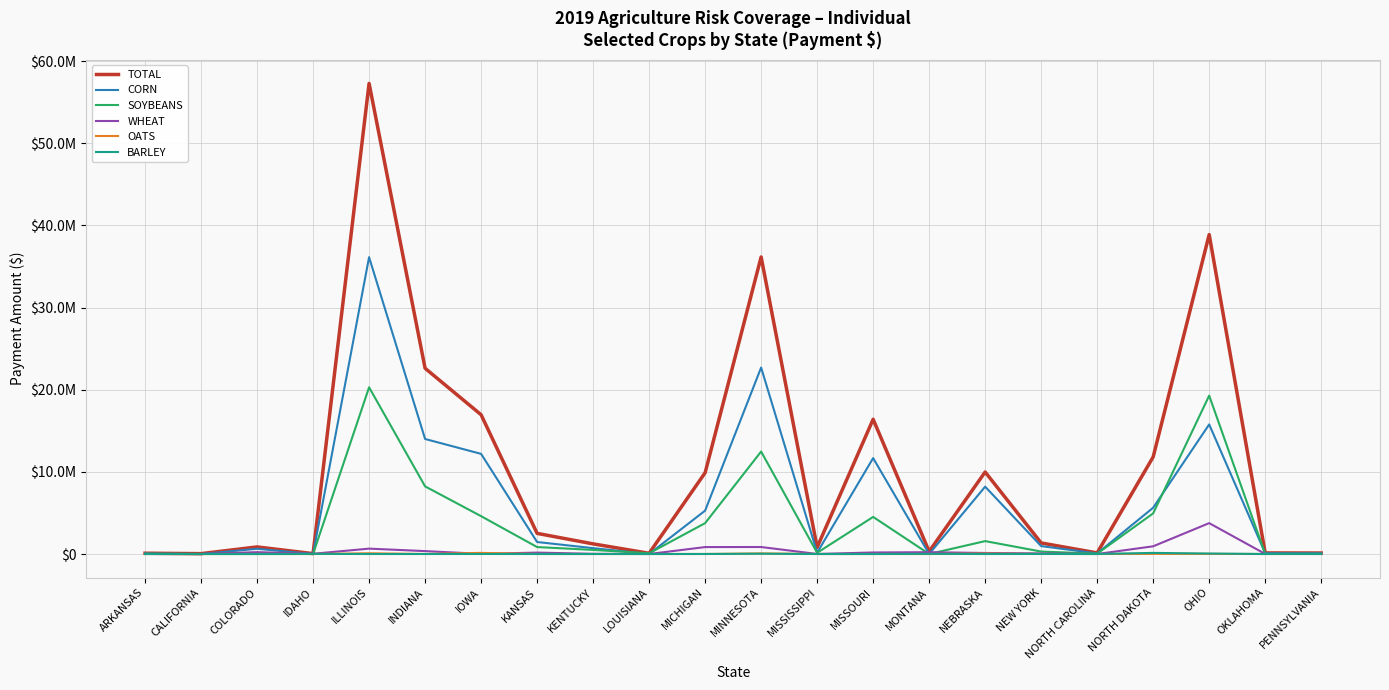

Between MONTANA and INDIANA, which is larger?

INDIANA